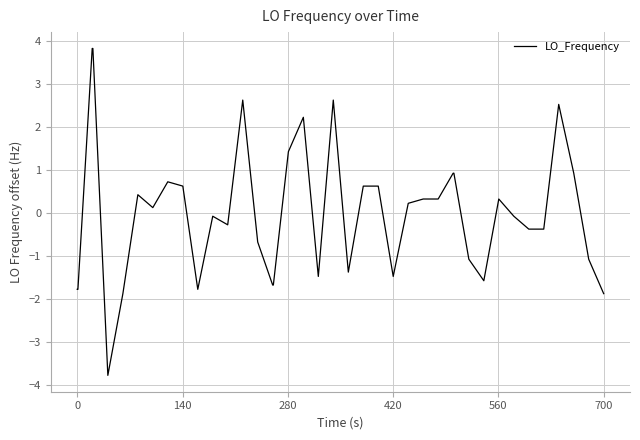

What is the minimum value shown in the chart?

-3.8